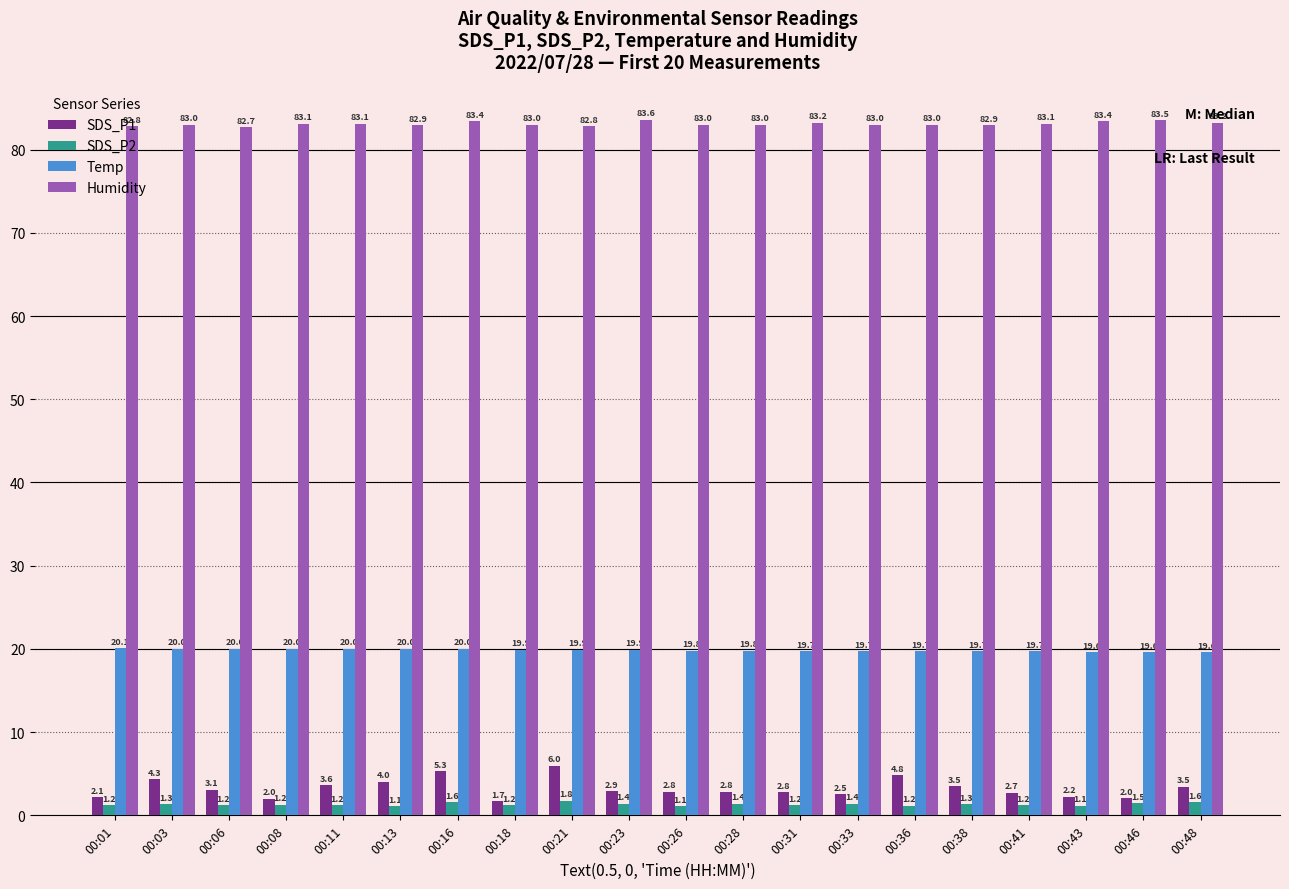

What is the value of the Humidity bar at the 20th from the left?

83.2